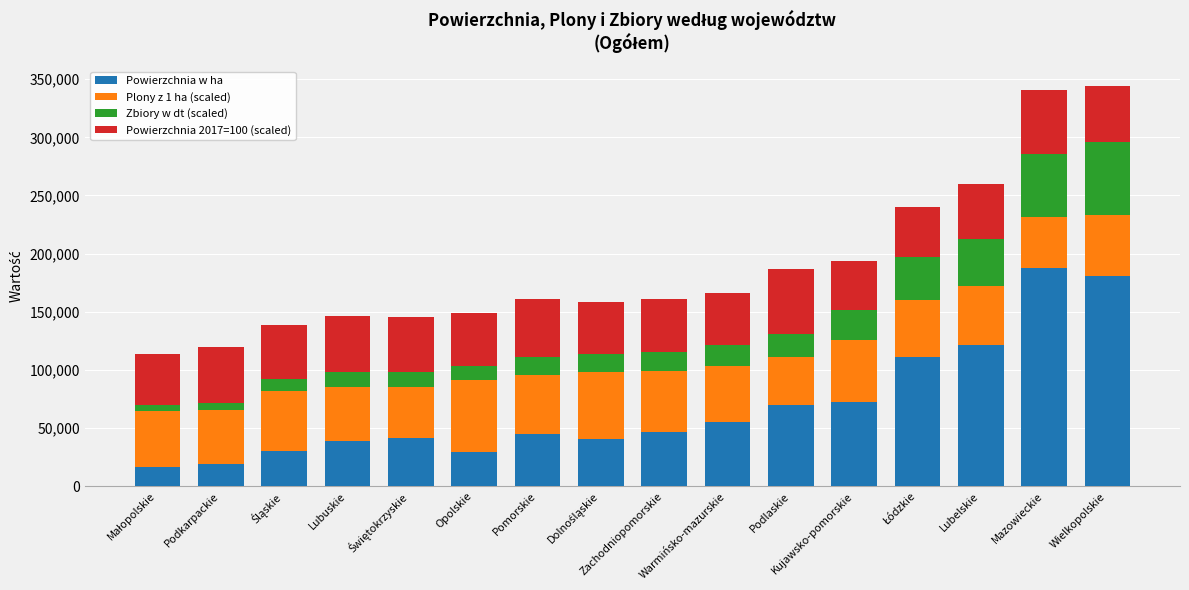

What is the total value across all series at Pomorskie?

160919.7